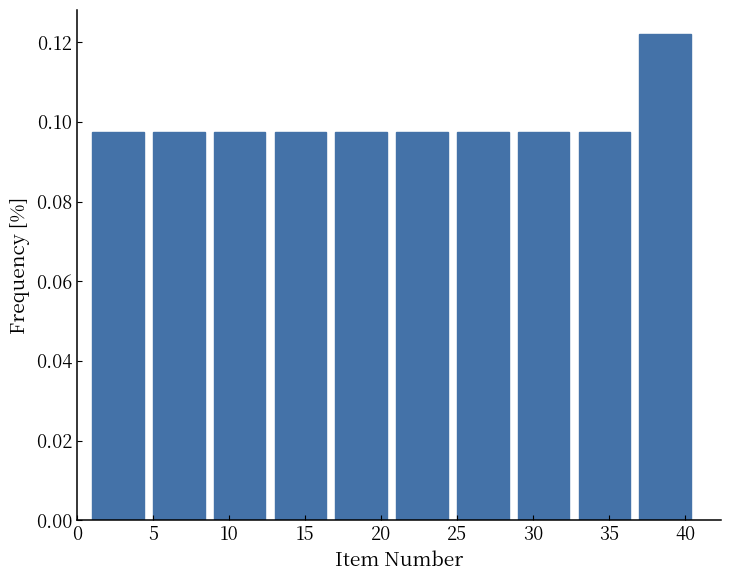

Over which range of the x-axis is the bar tallest?

37 to 41